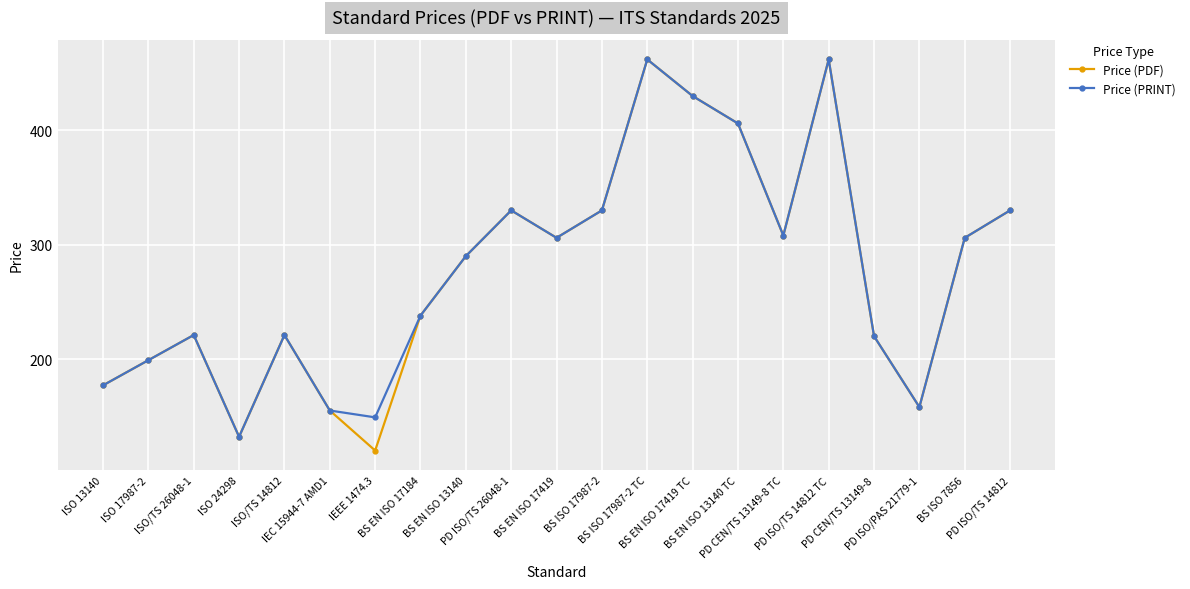

At how many categories does at least one series exceed 270?

11